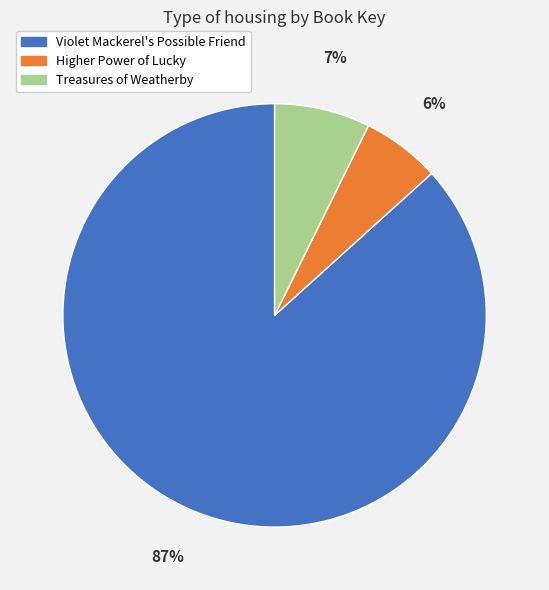

What is the largest slice in the pie chart?

Violet Mackerel's Possible Friend